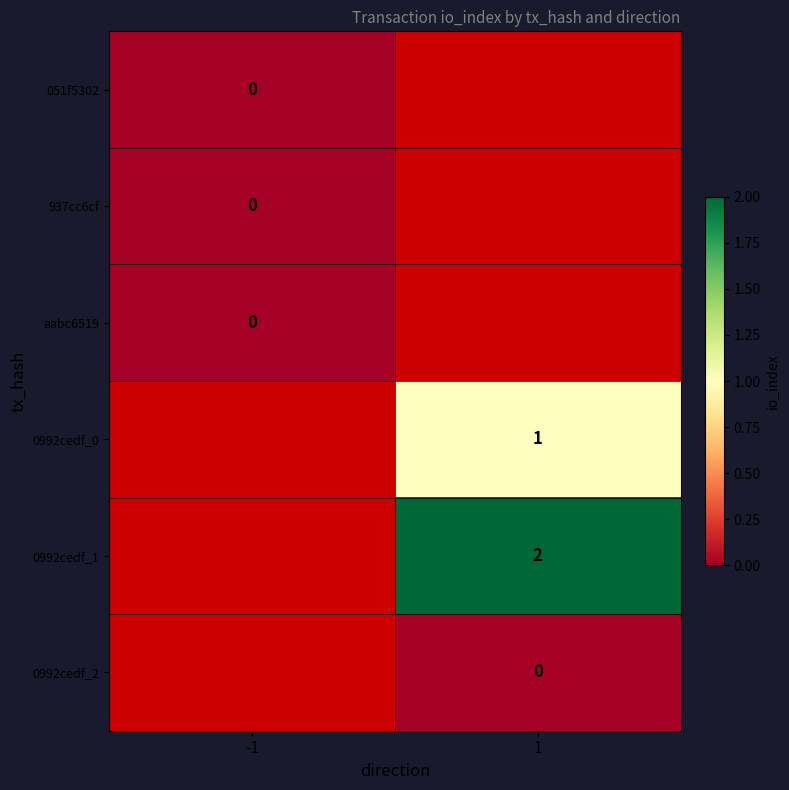

The value of 0992cedf_0 at 1 is 1. True or false?

True